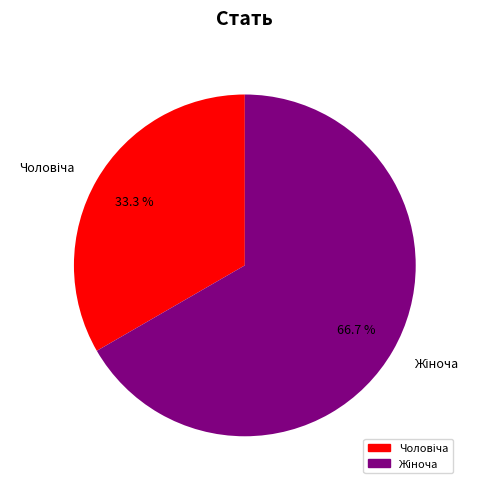

Is there any slice that represents more than half of the pie?

Yes